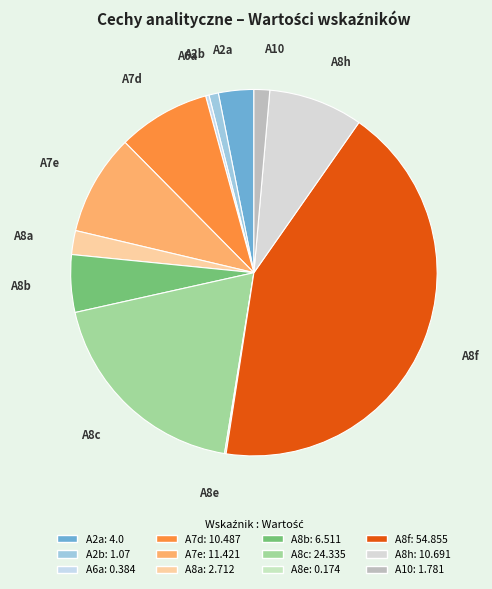

Do A7e and A8b together represent more than half of the pie?

No